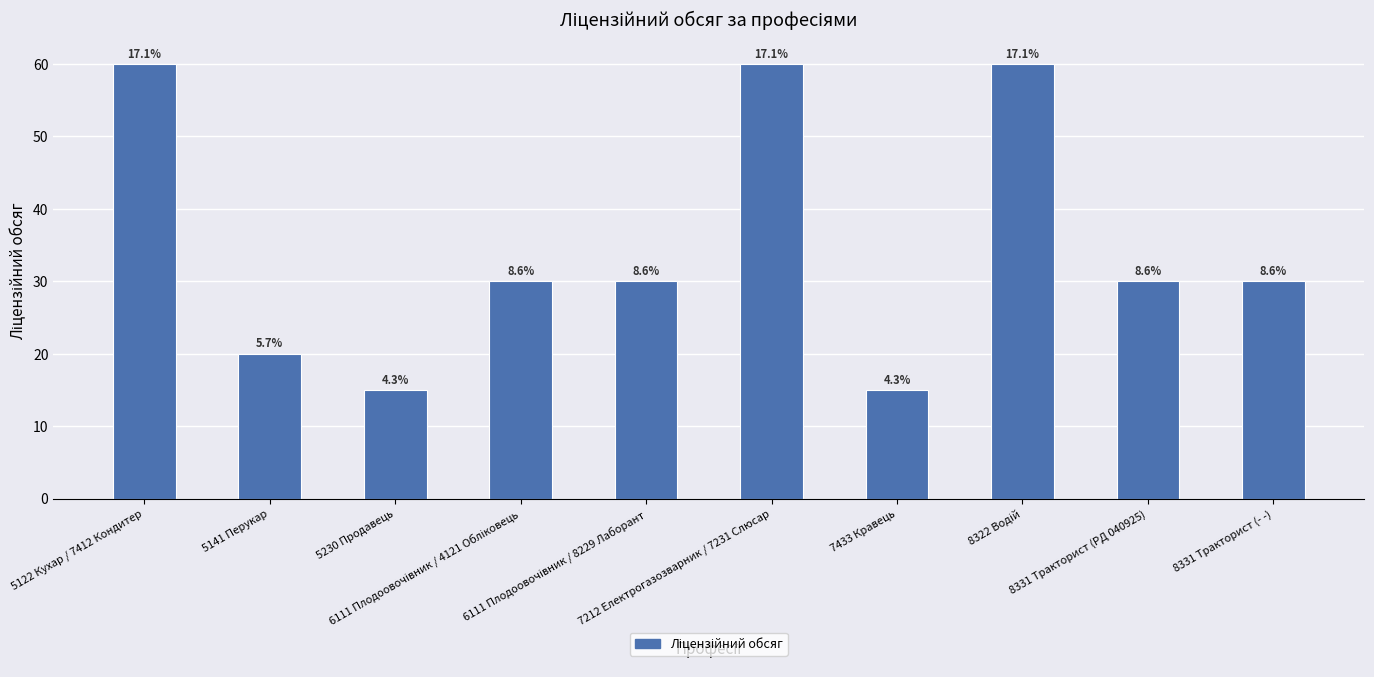

Does the chart contain any negative values?

No